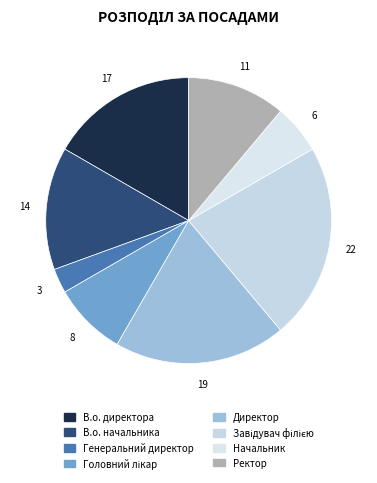

To the nearest percent, what is the combined percentage of Начальник and В.о. начальника?

19%